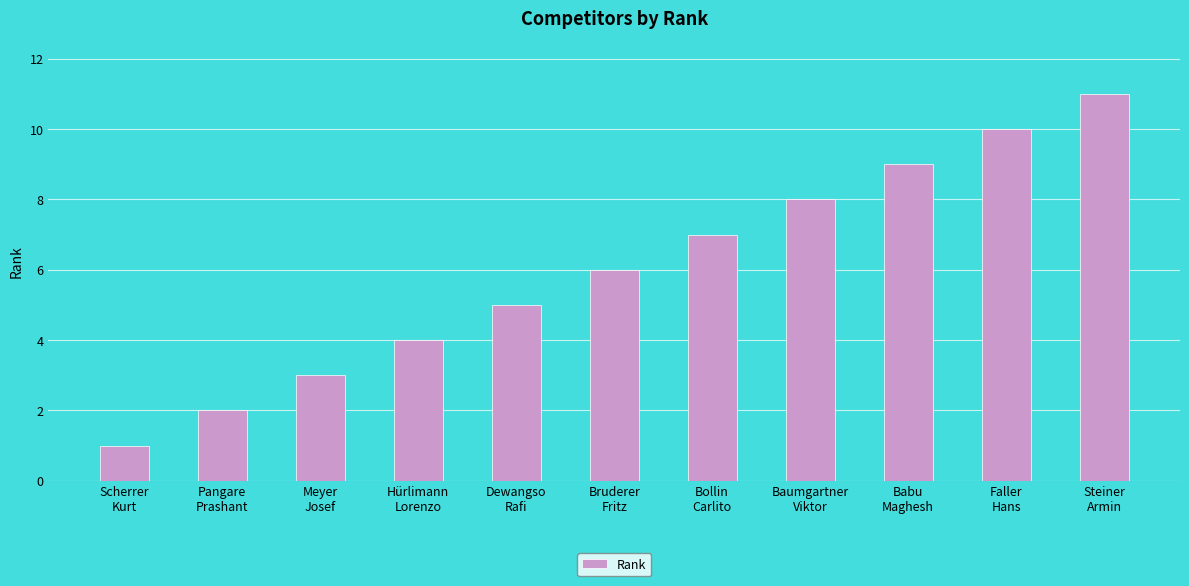

What is the difference between the second highest and minimum values?

9